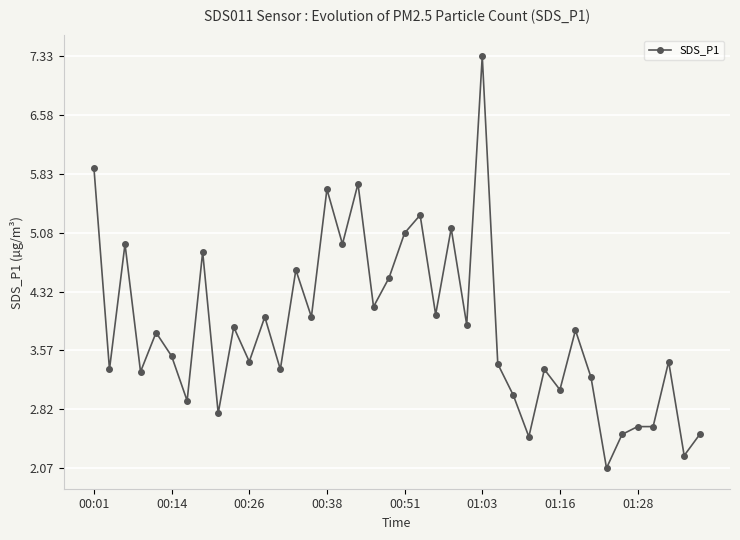

What is the average value?

3.9